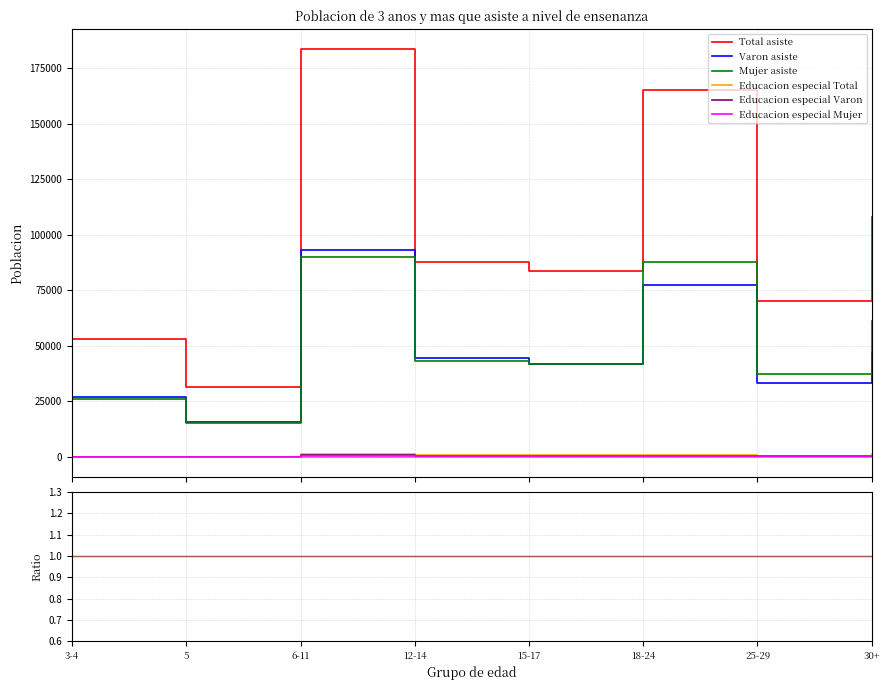

Does the chart have visible grid lines?

Yes